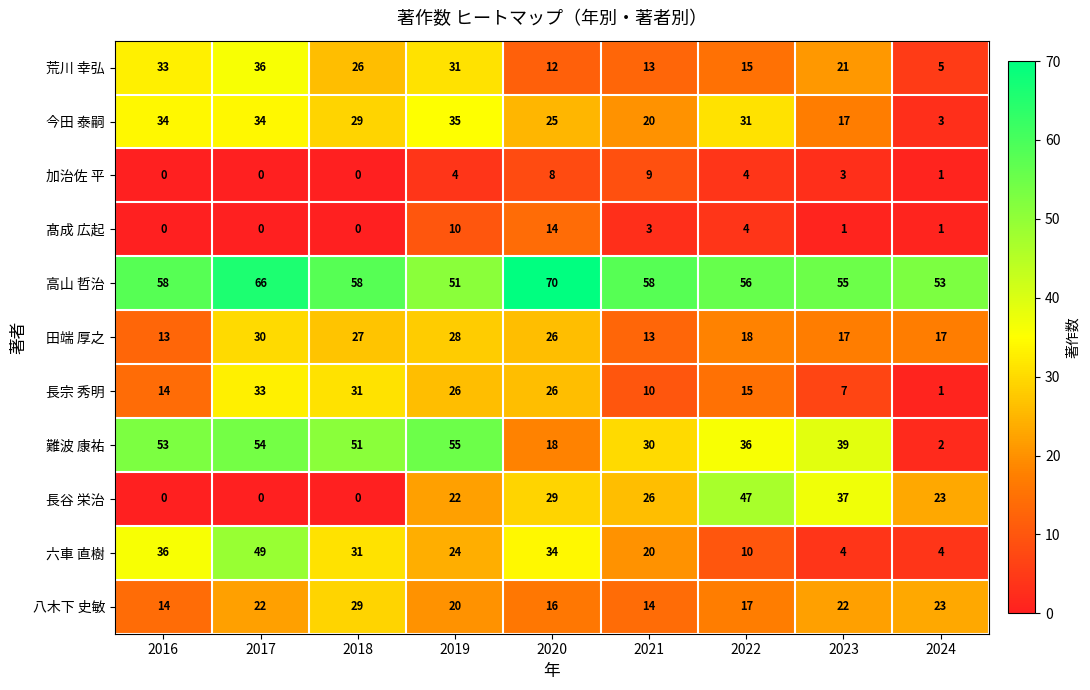

Rank the series by their maximum value, from highest to lowest.

高山 哲治, 難波 康祐, 六車 直樹, 長谷 栄治, 荒川 幸弘, 今田 泰嗣, 長宗 秀明, 田端 厚之, 八木下 史敏, 髙成 広起, 加治佐 平